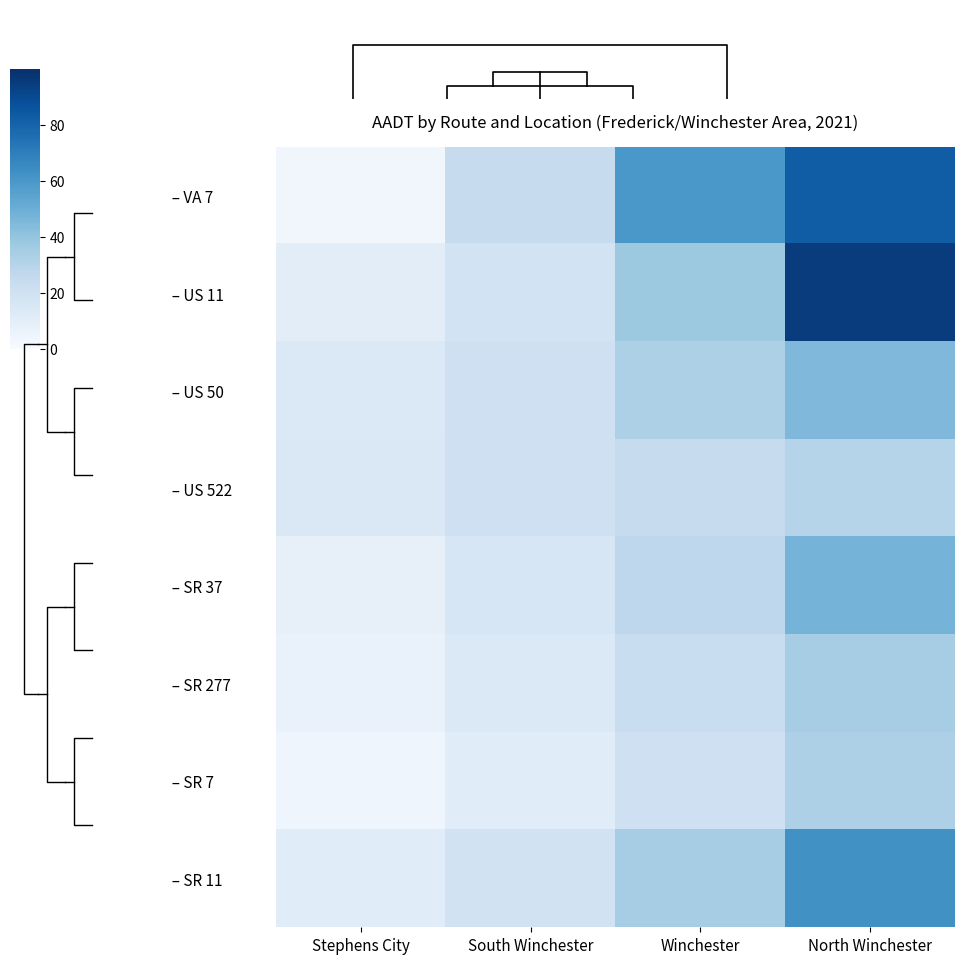

At which label does – US 50 reach its minimum?

Stephens City